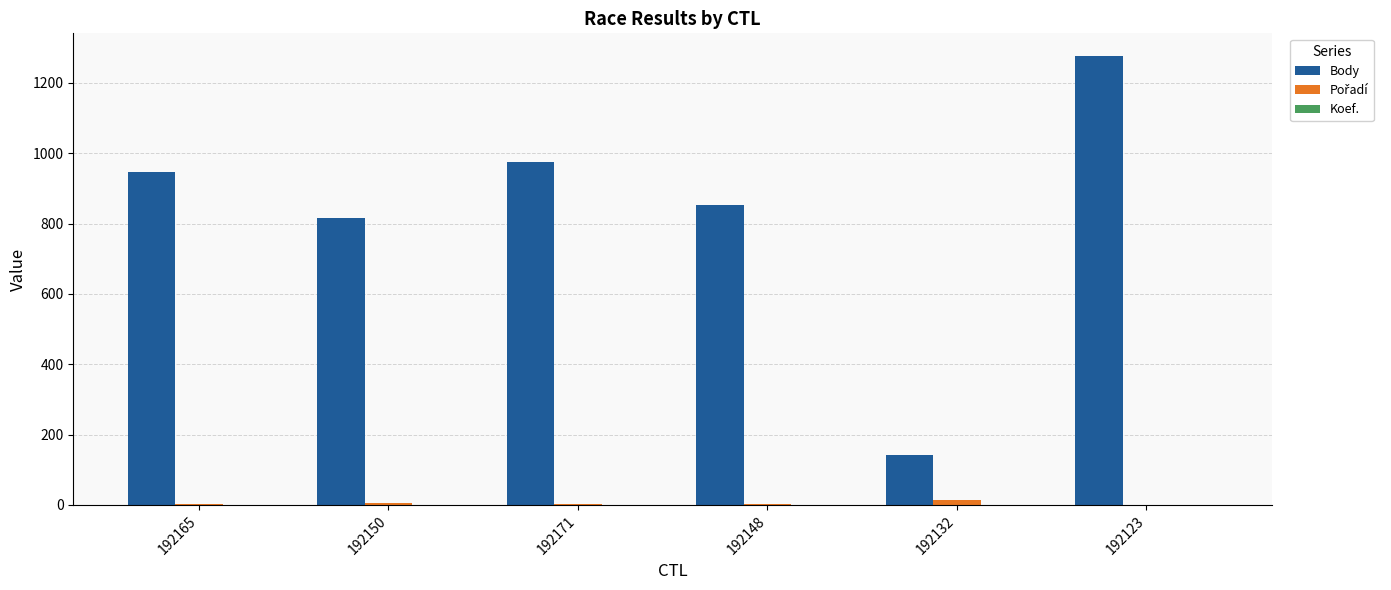

Which category has the highest value across all series?

192123